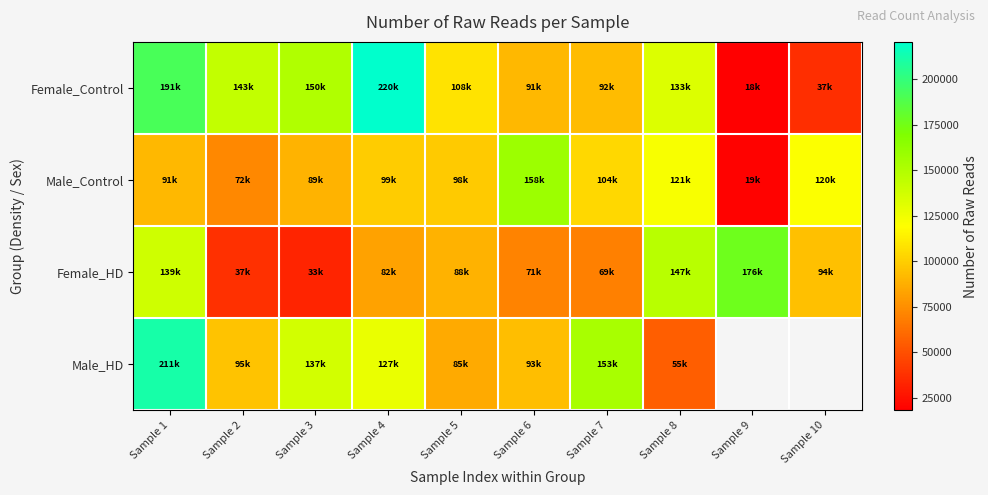

At which category is the sum across all series the highest?

Sample 1